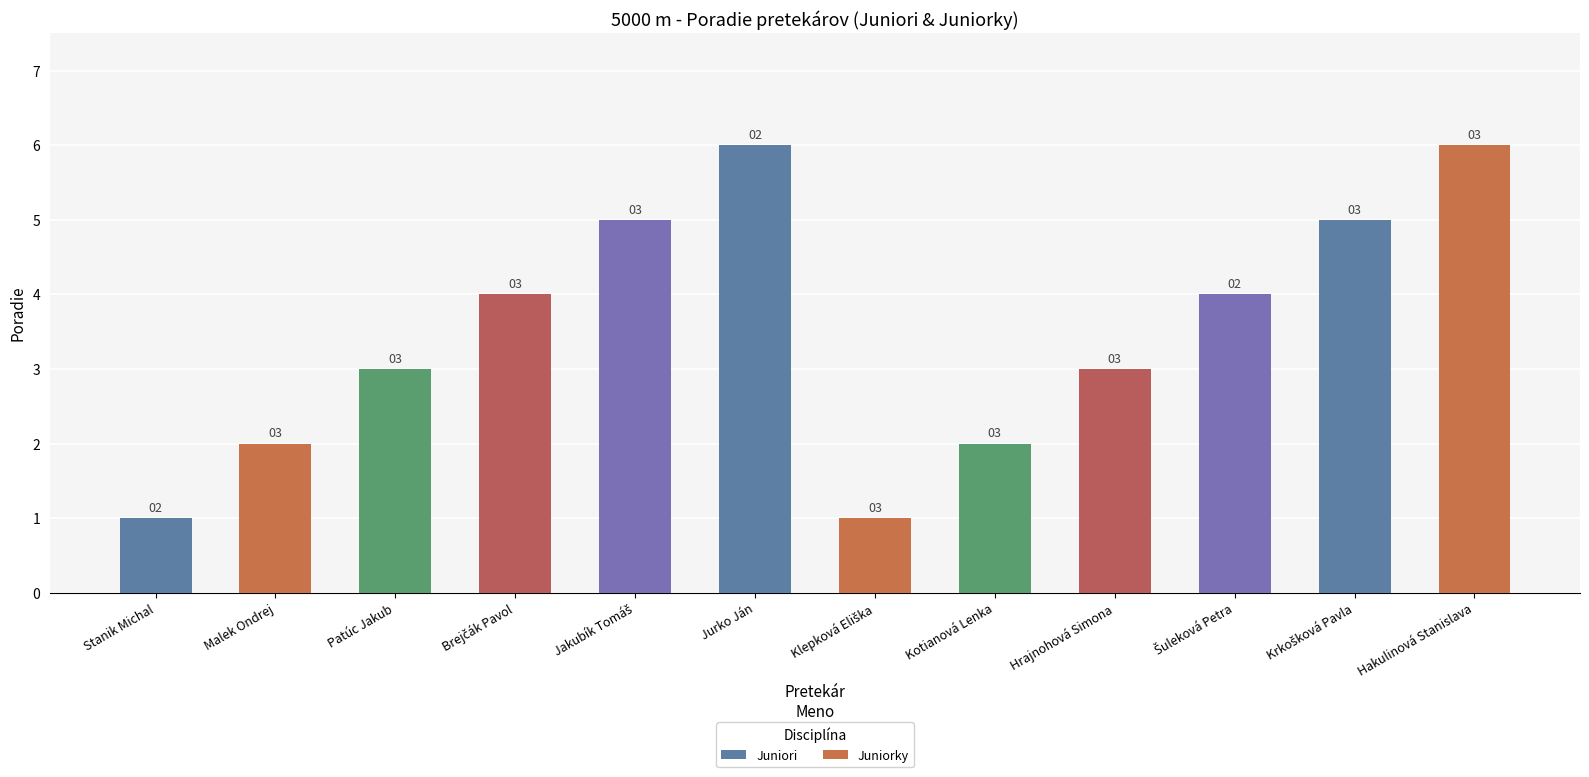

What is the difference between the Juniorky values at Šuleková Petra and Kotianová Lenka?

2